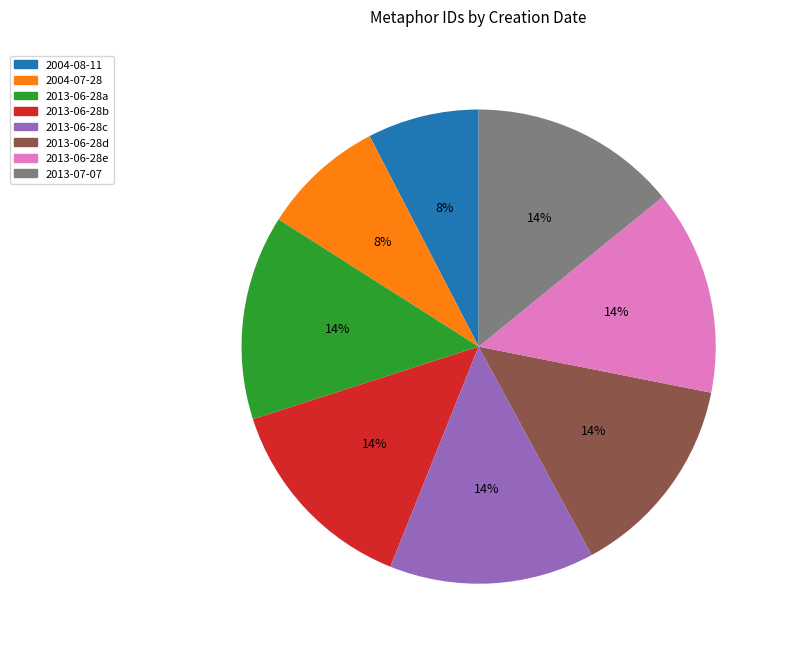

Is the sum of 2013-07-07 and 2013-06-28b greater than half?

No